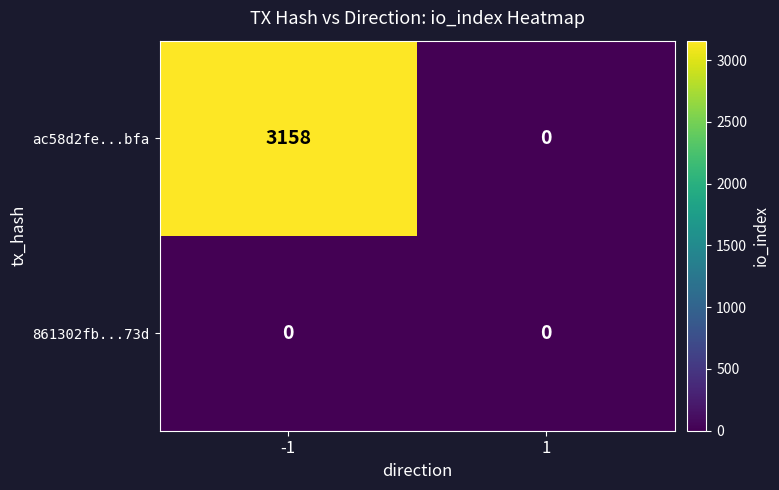

True or false: ac58d2fe...bfa has a value of 1173 at -1.

False